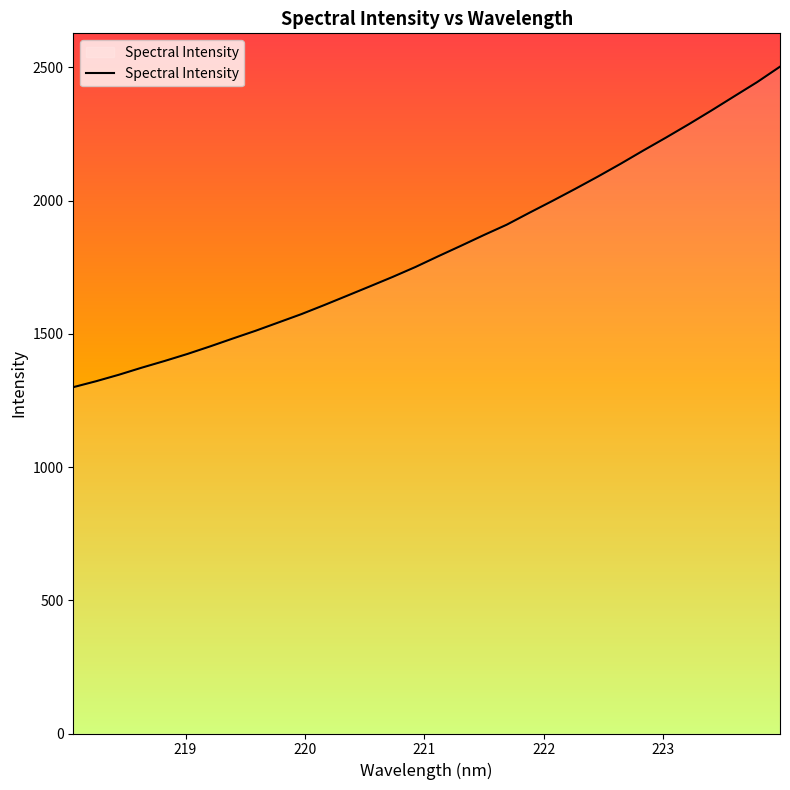

What is the minimum value shown in the chart?

1299.9